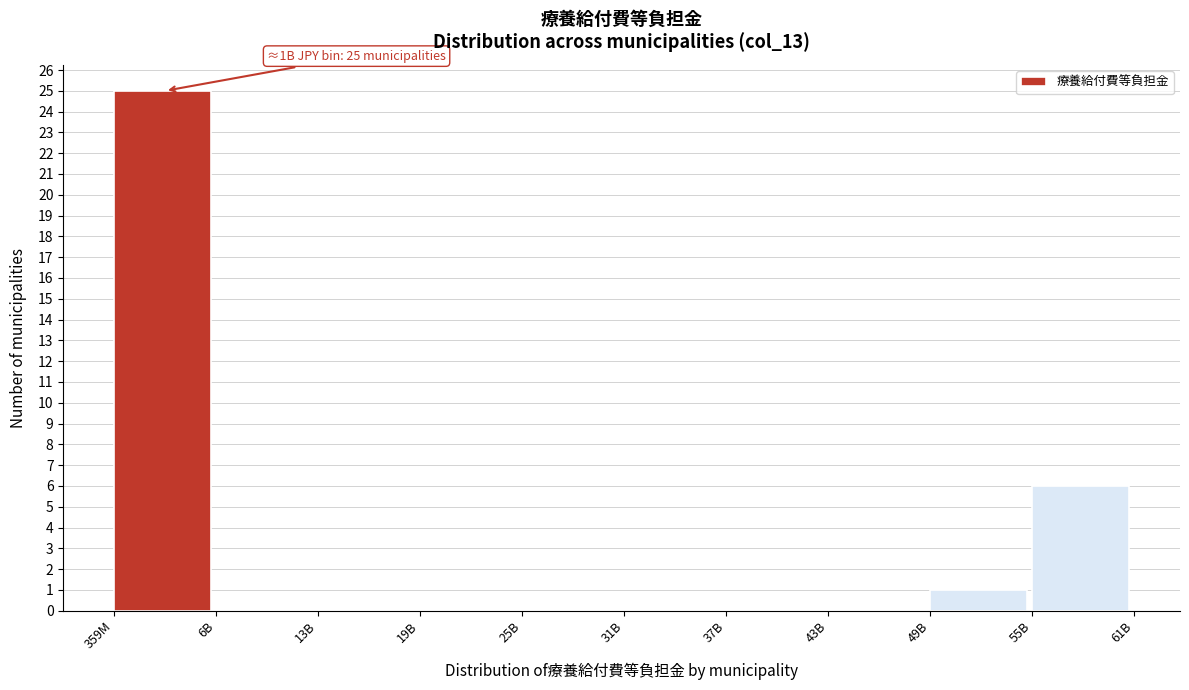

Reading left to right, list all the values displayed in this chart.

359M=25	6B=0	13B=0	19B=0	25B=0	31B=0	37B=0	43B=0	49B=1	55B=6